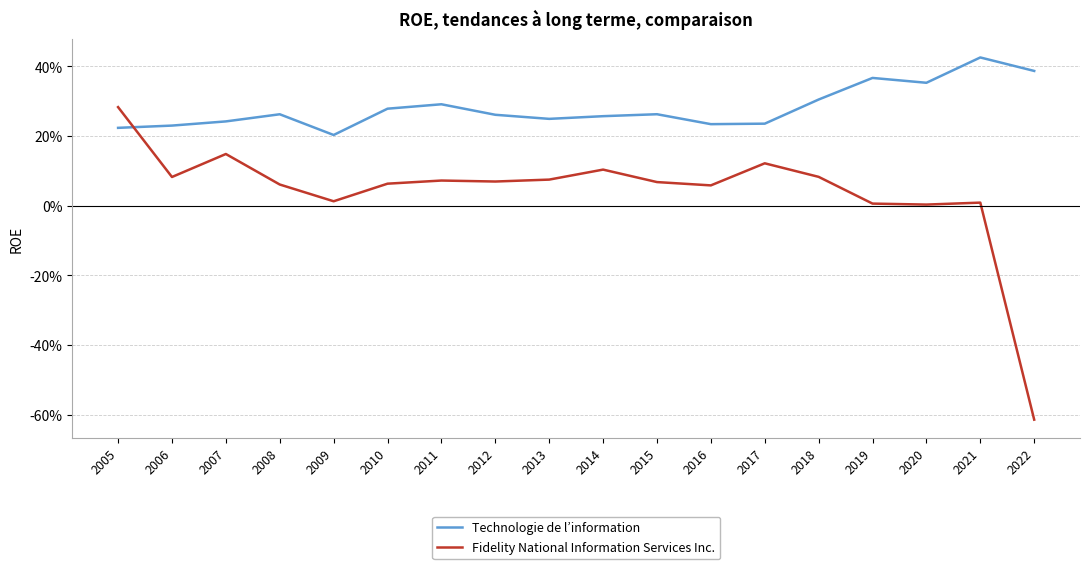

Between 2006 and 2018, which series saw the biggest shift?

Technologie de l’information